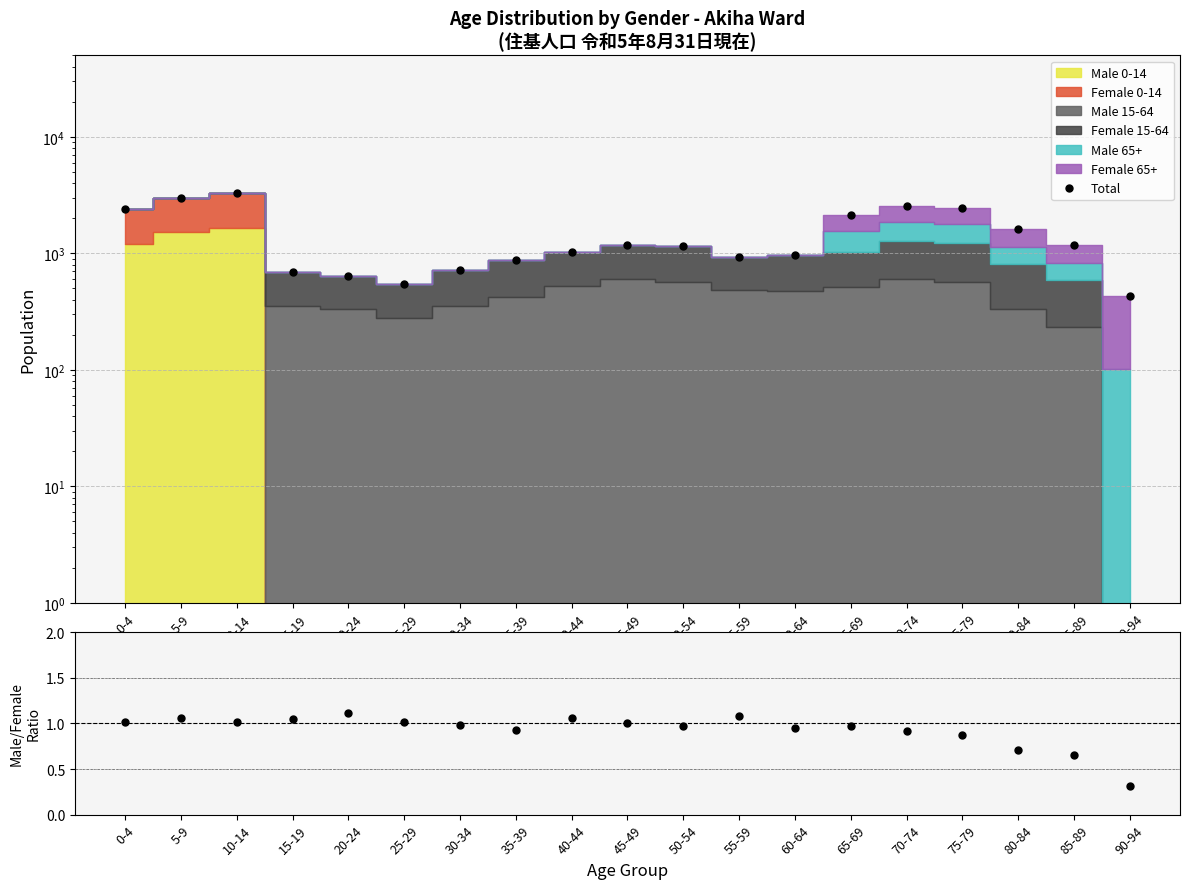

In Total, how many points are higher than both neighbors (excluding endpoints)?

3